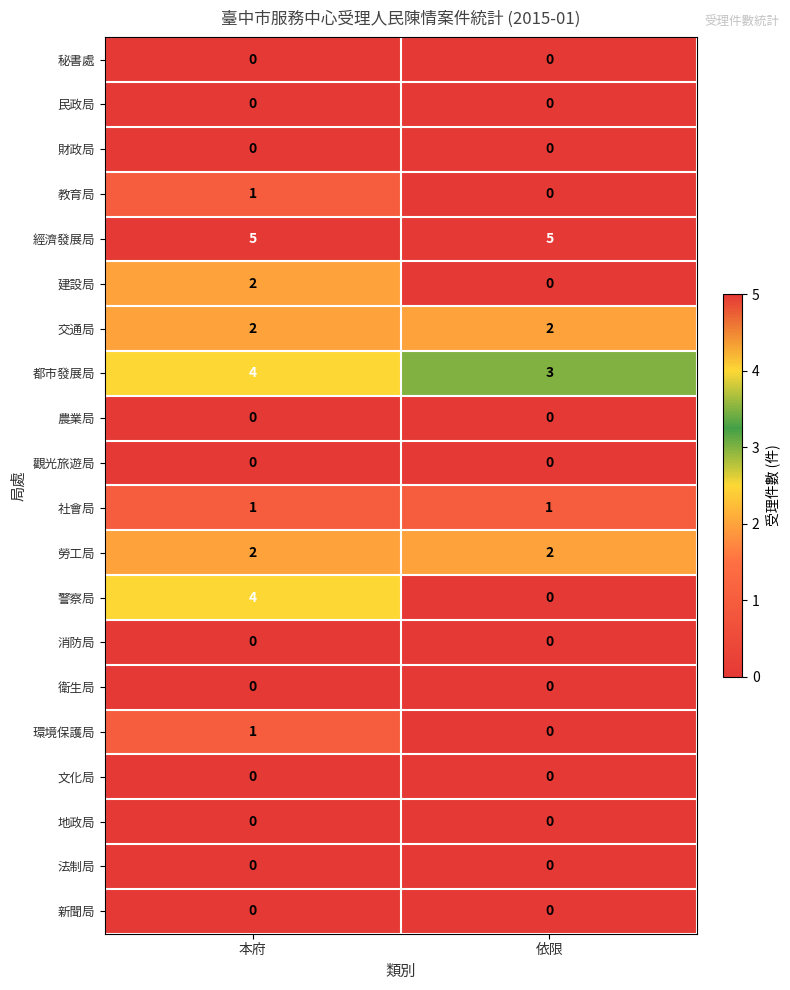

What is the spread (max minus min) of values at 本府?

5